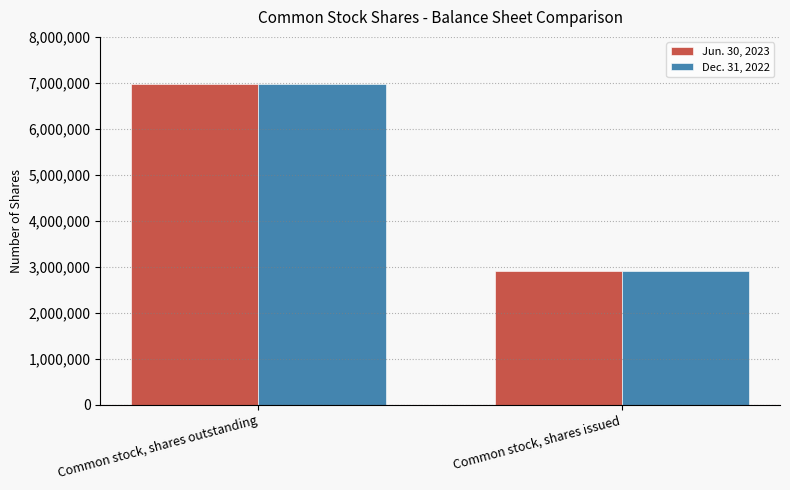

Reading right to left, extract all data points from this chart.

Jun. 30, 2023: 2899911	6967699
Dec. 31, 2022: 2899911	6967699